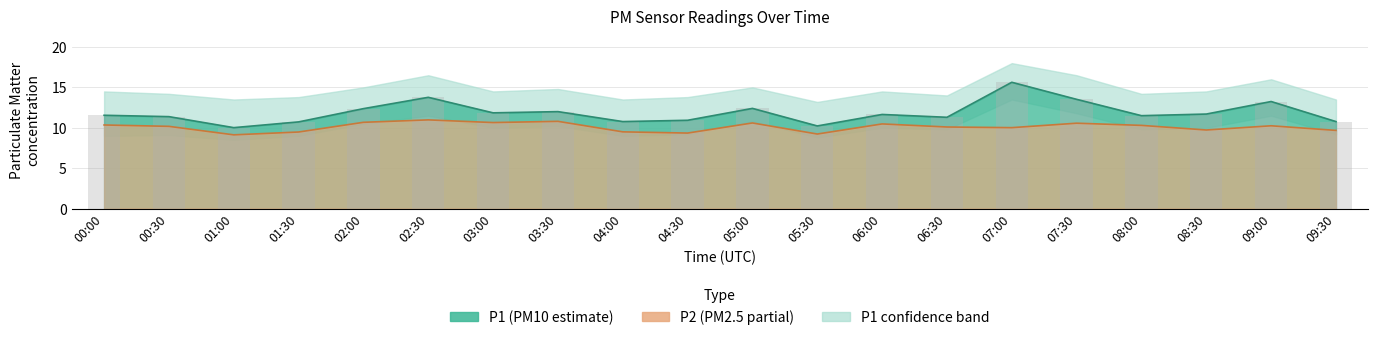

What is the minimum value for P1_upper?

10.0